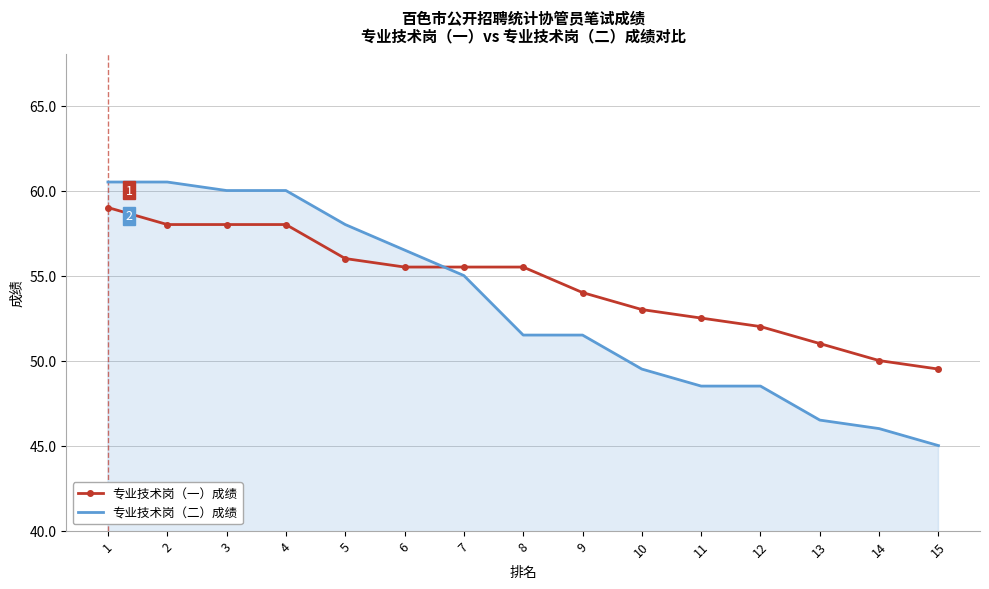

What is the difference between the maximum and minimum values in the 专业技术岗（一）成绩 series?

9.5